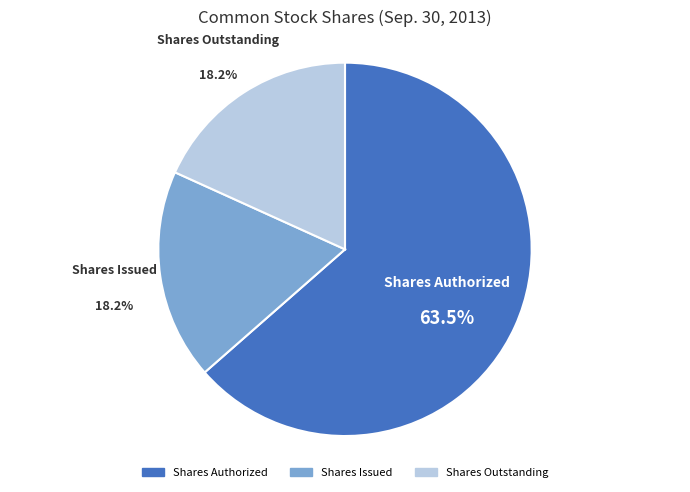

What percentage is the Shares Outstanding slice, to the nearest percent?

18%